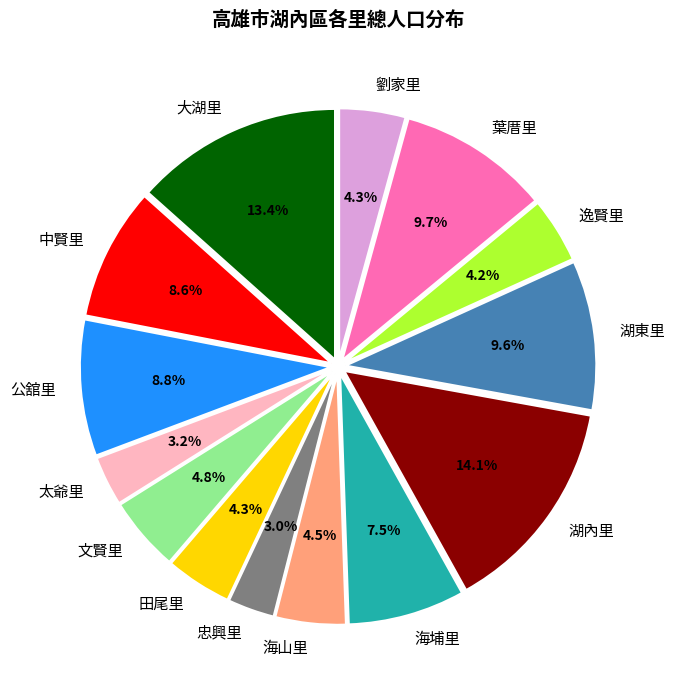

To the nearest percent, what is the difference between the 忠興里 and 逸賢里 slice percentages?

1%